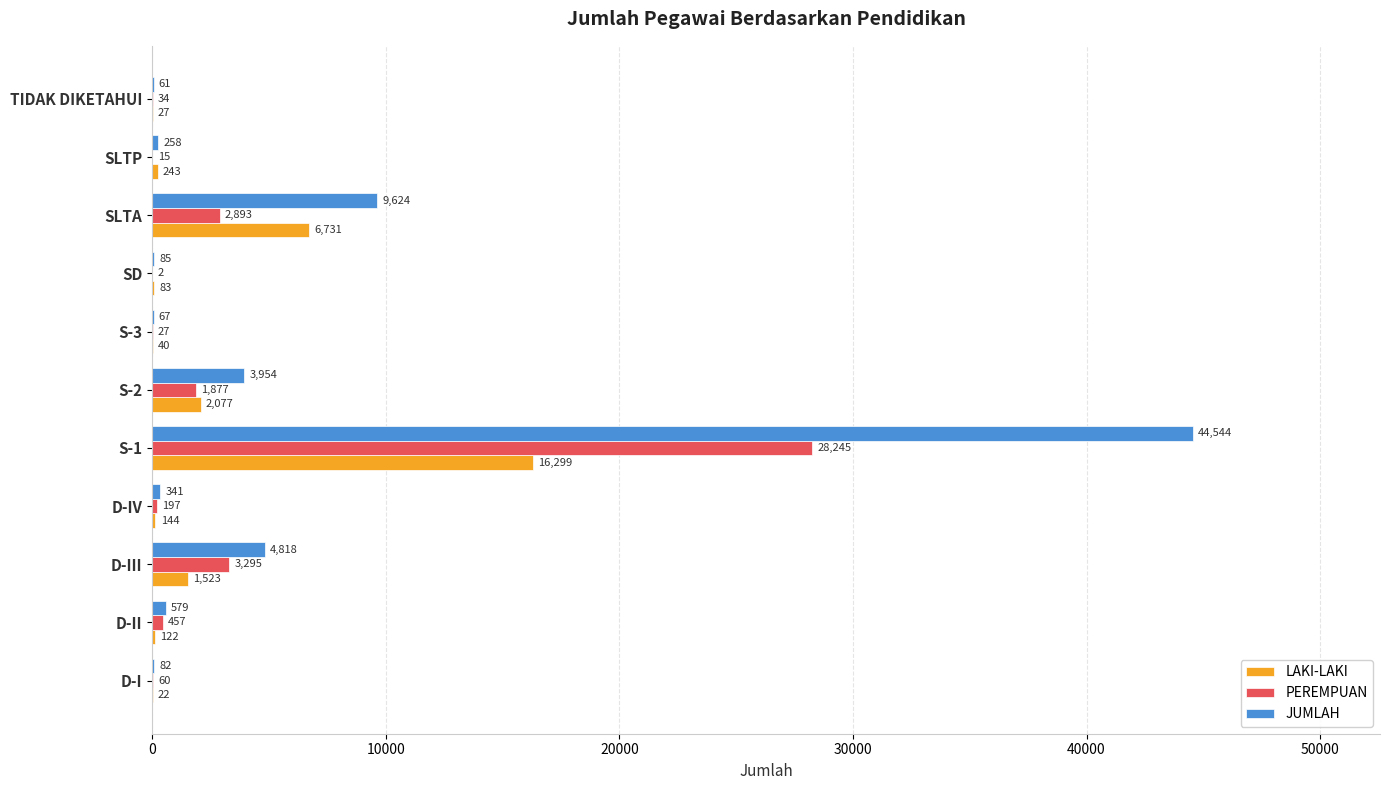

What is the sum of the PEREMPUAN values at S-2 and D-I?

1937